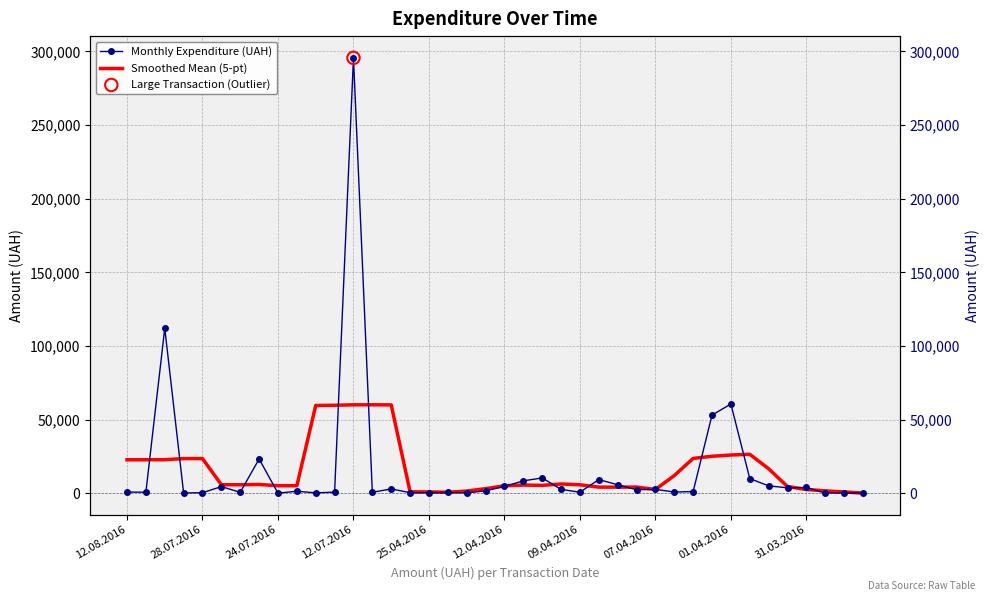

Which series contains the highest Y value?

Monthly Expenditure (UAH)